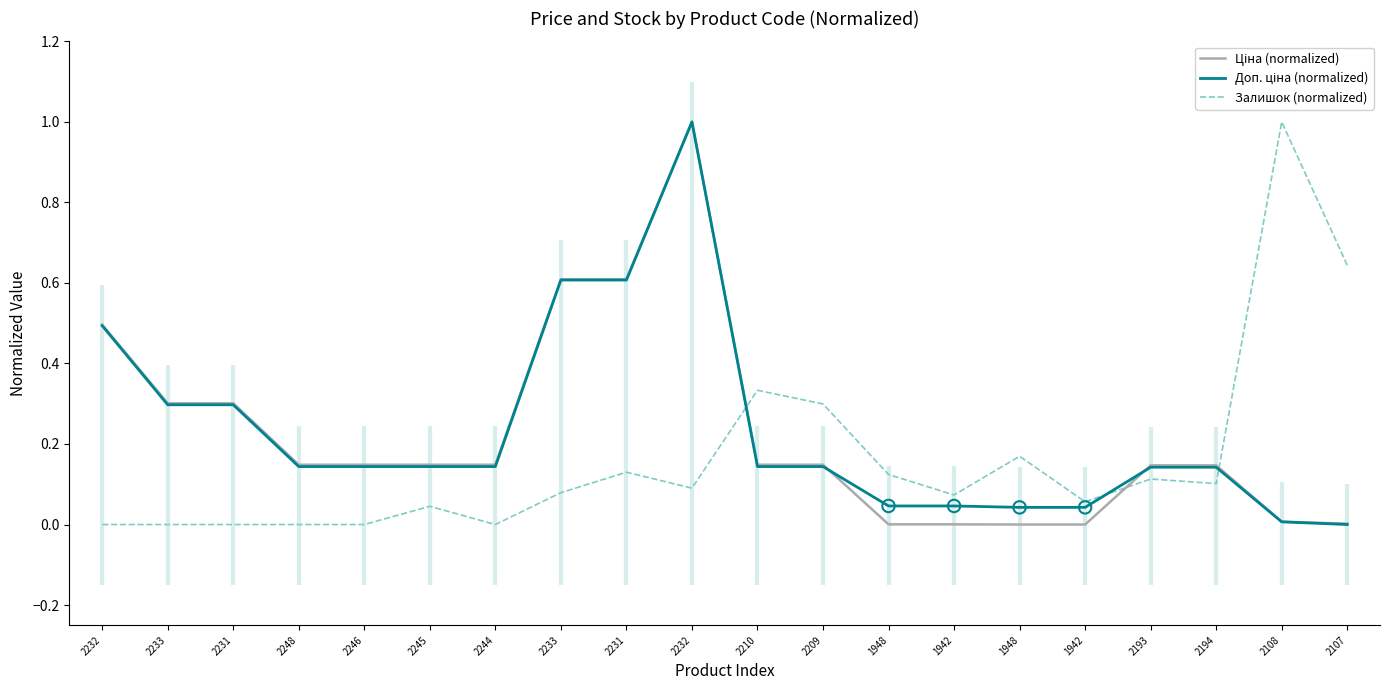

What is the total value across all series at 2248?

0.3